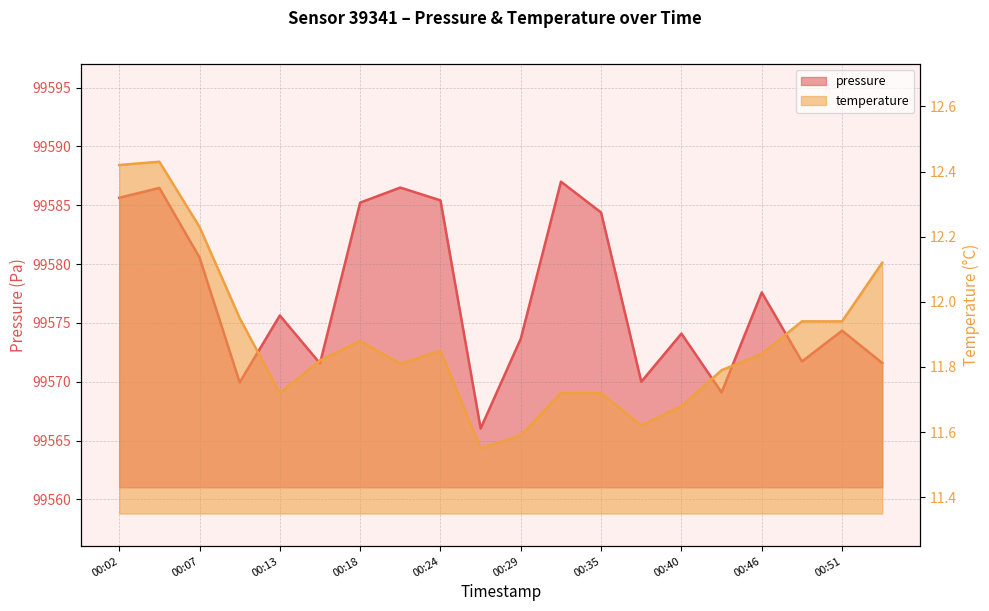

Where is pressure nearest to the value 99576?

00:13